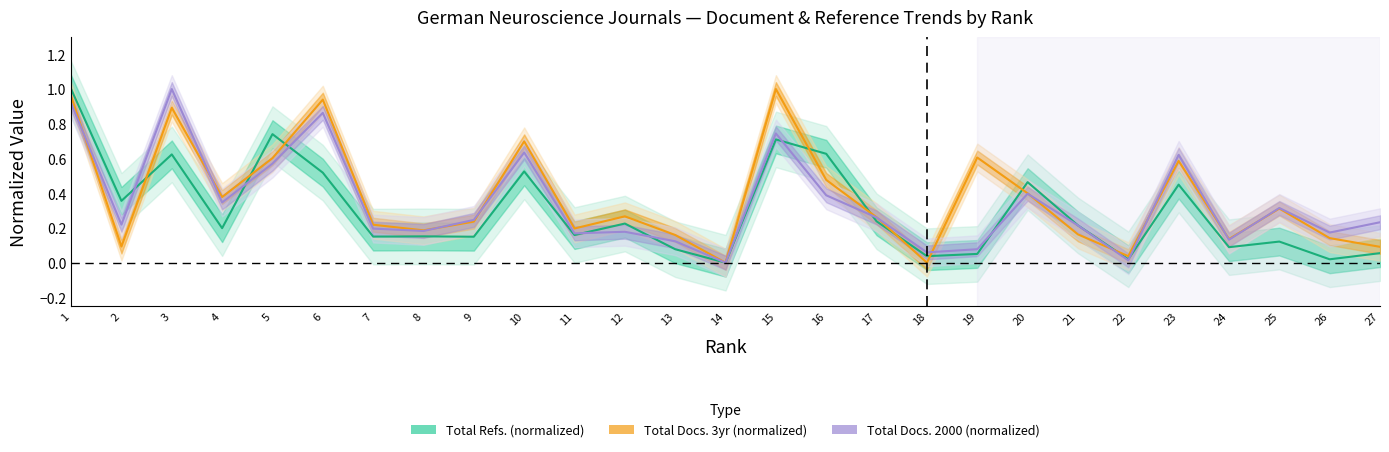

Is the value of Total Docs. 3yr (normalized) at 6 greater than the value of Total Docs. 2000 (normalized) at 22?

Yes